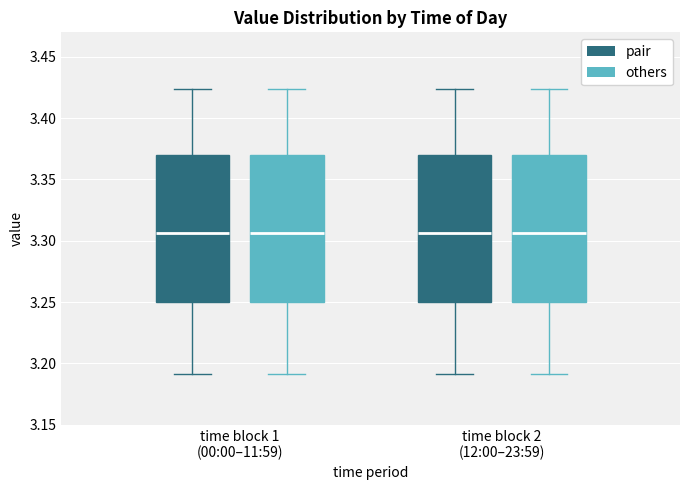

Reading left to right, transcribe this box plot: for each box, give where its median line is, the range the box spans, and where its two whiskers end, as read against the y-axis. The values are not printed on the chart, so give them approximately, as read against the axis.

time block 1 (00:00–11:59) (pair): median 3.305, box 3.250 to 3.370, whiskers 3.190 to 3.425
time block 1 (00:00–11:59) (others): median 3.305, box 3.250 to 3.370, whiskers 3.190 to 3.425
time block 2 (12:00–23:59) (pair): median 3.305, box 3.250 to 3.370, whiskers 3.190 to 3.425
time block 2 (12:00–23:59) (others): median 3.305, box 3.250 to 3.370, whiskers 3.190 to 3.425